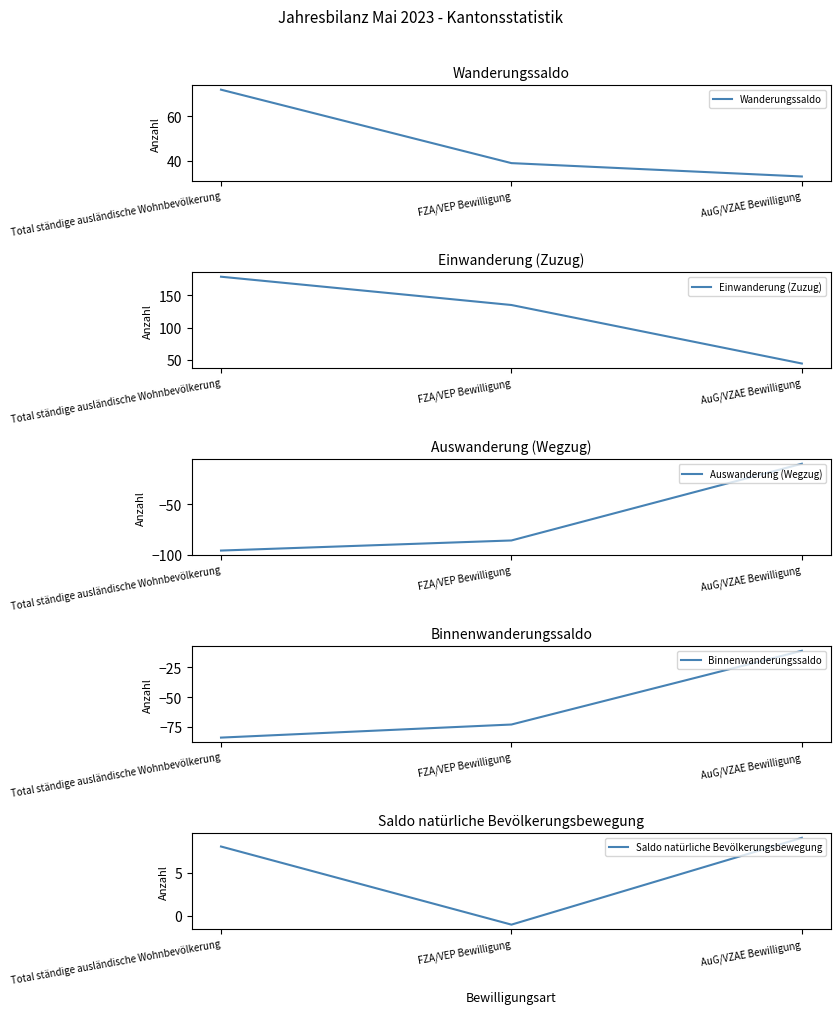

Which series has the largest total across all categories?

Einwanderung (Zuzug)